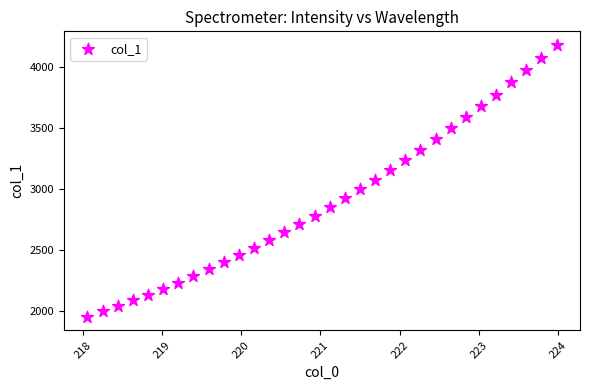

What is the range of X values (max minus min)?

5.9